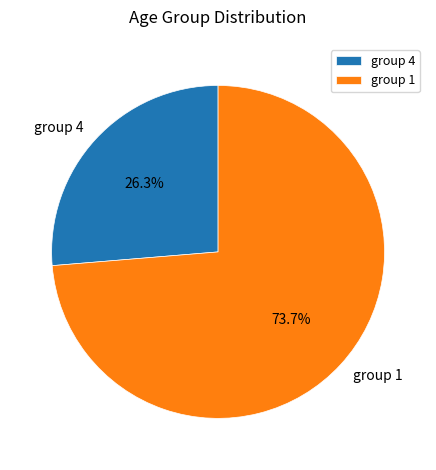

Does group 4 account for over 50% of the chart?

No